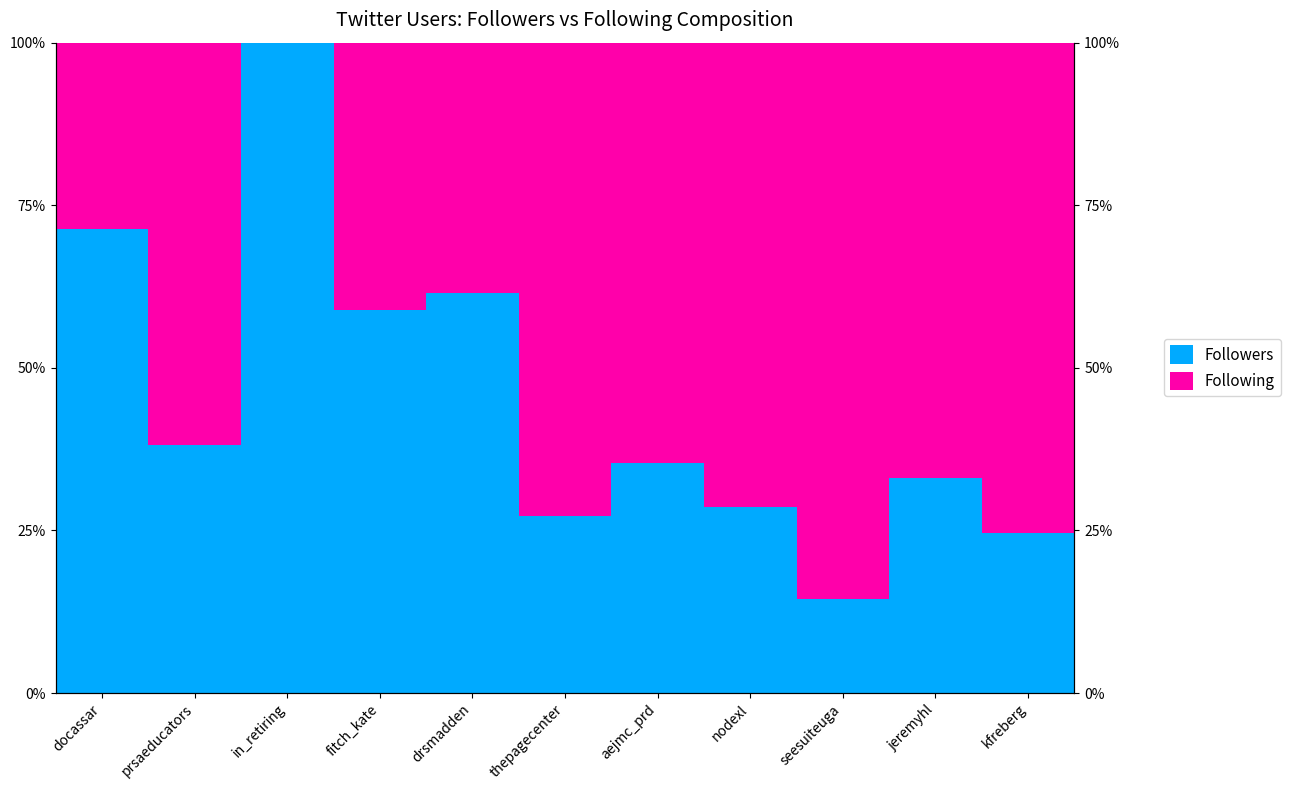

Between fitch_kate and seesuiteuga, which series saw the biggest shift?

Following